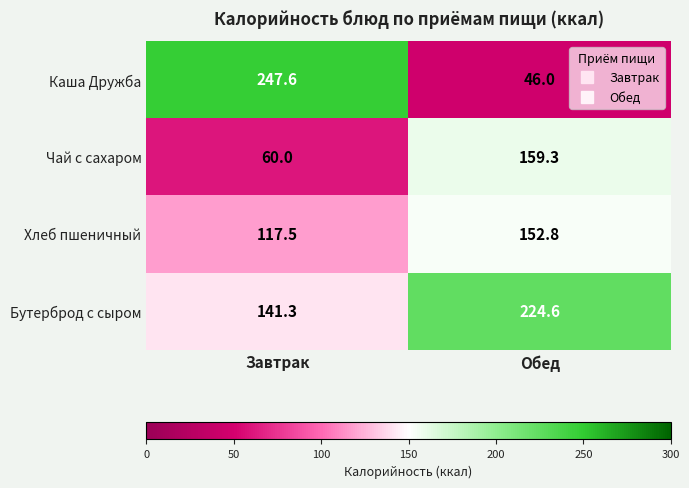

True or false: Чай с сахаром has a value of 60.0 at Завтрак.

True